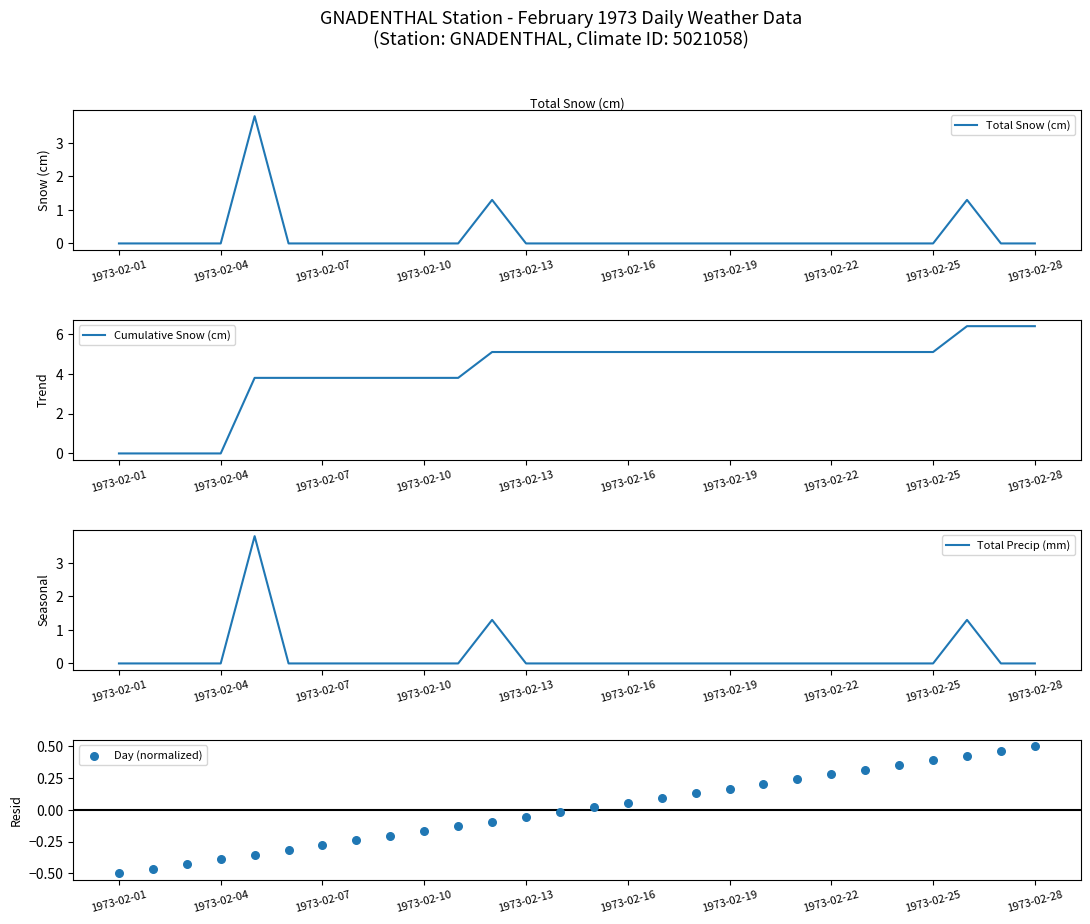

What are all the series names shown in the legend?

Total Snow (cm), Cumulative Snow (cm), Total Precip (mm), Day (normalized)